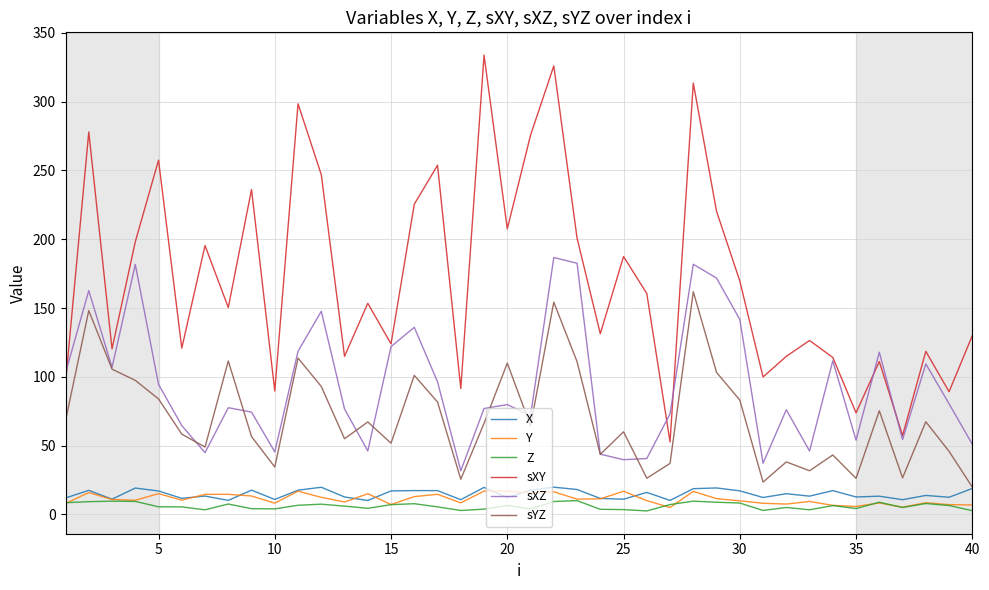

How many series are shown in this chart?

6